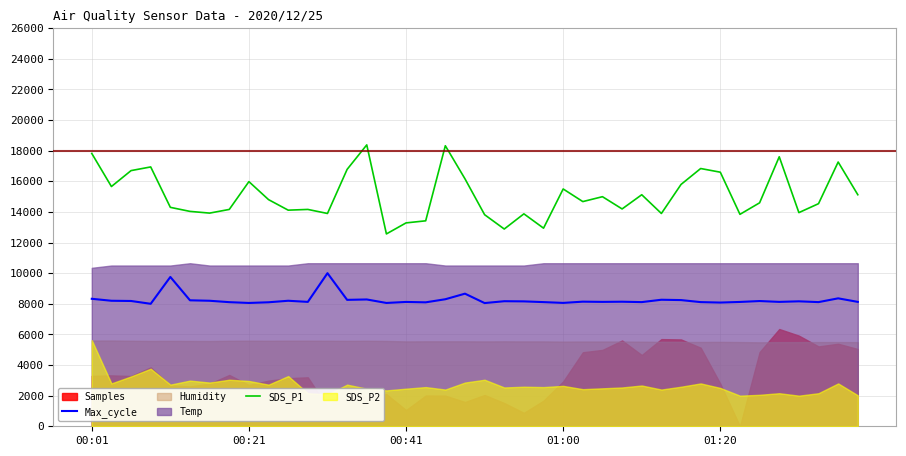

What is the difference between the Max_cycle values at 11 and 36?

36.8